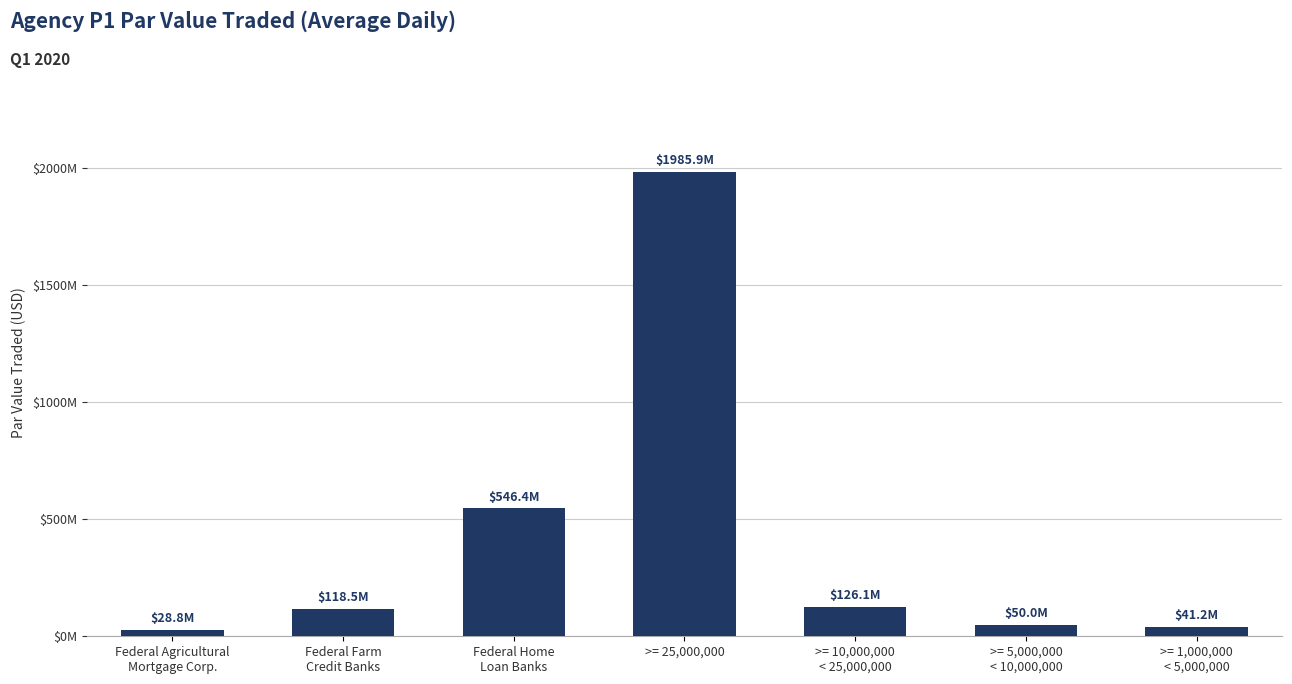

Does the chart contain any negative values?

No